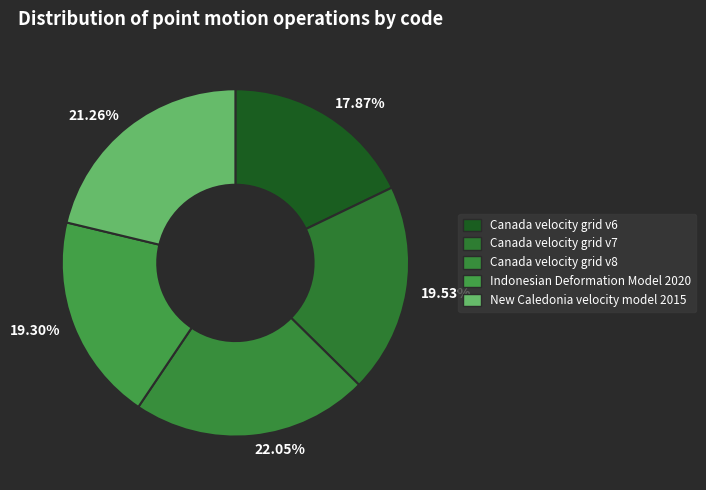

Between 22.05% and 17.87%, which is larger?

22.05%